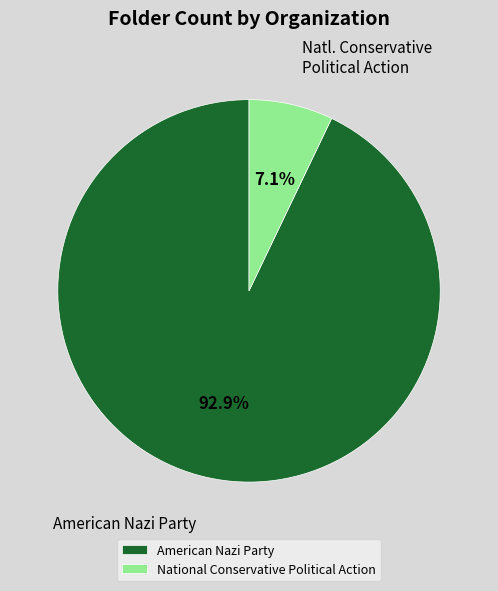

Is it true that National Conservative Political Action is 7% of the pie?

True